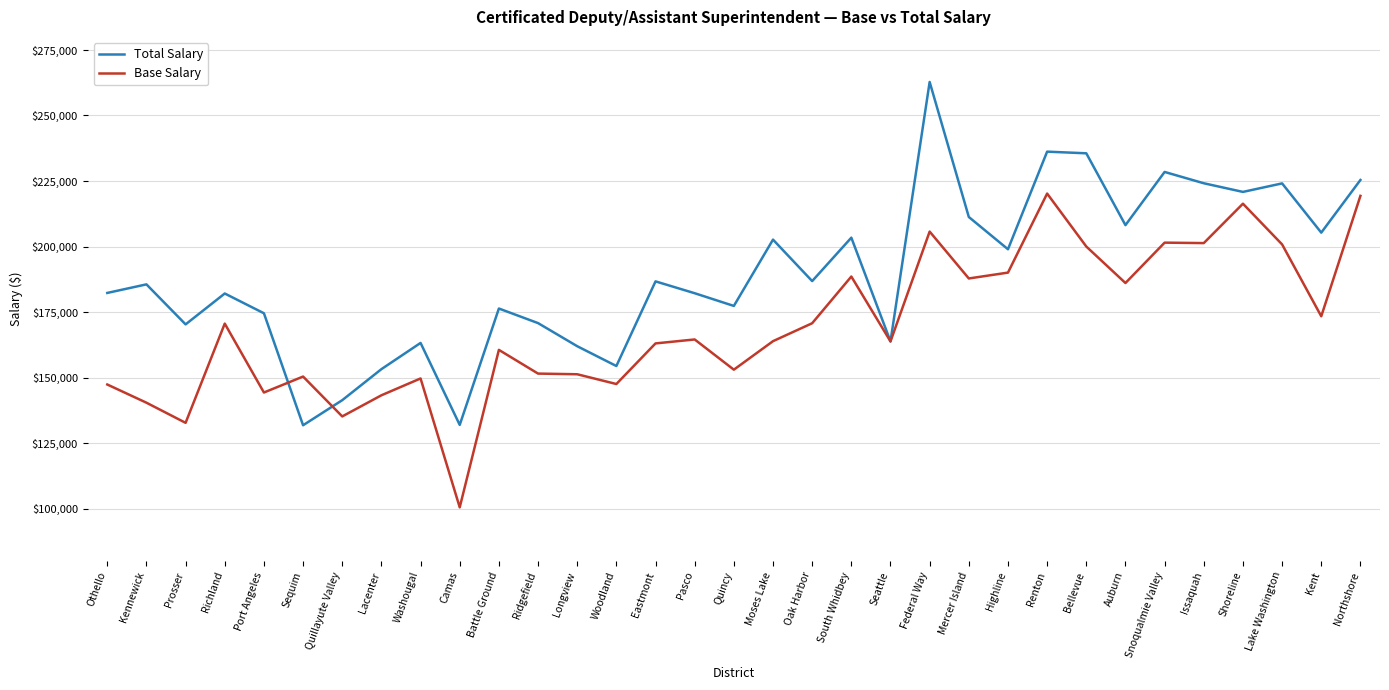

At which label does Total Salary reach its peak?

Federal Way